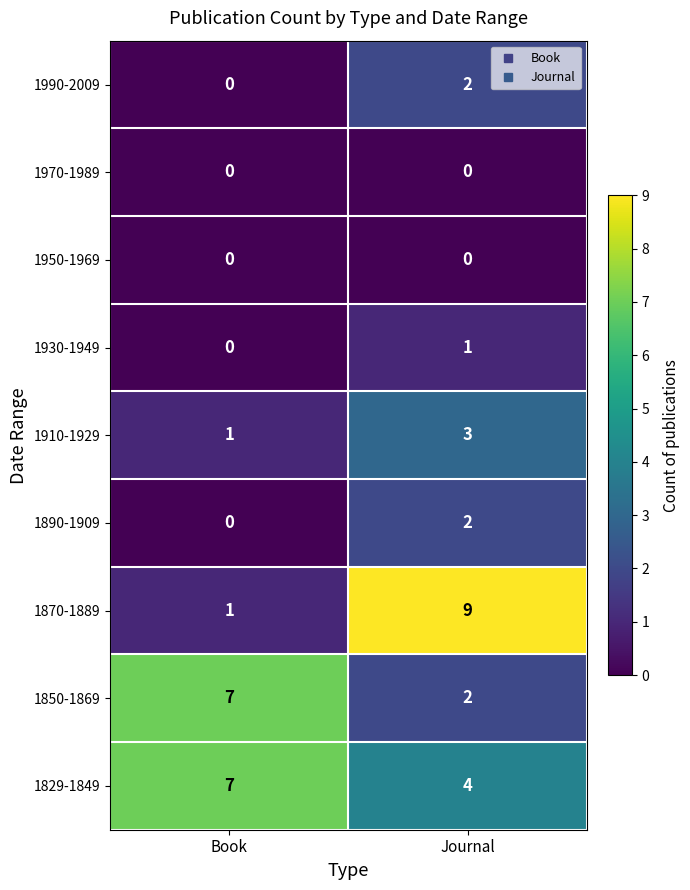

At which category is the sum across all series the highest?

Journal